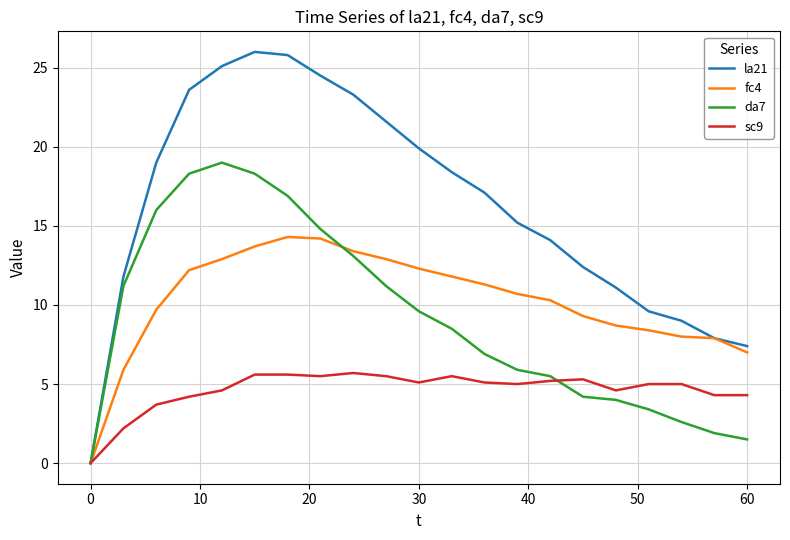

What is the maximum value for la21?

26.0